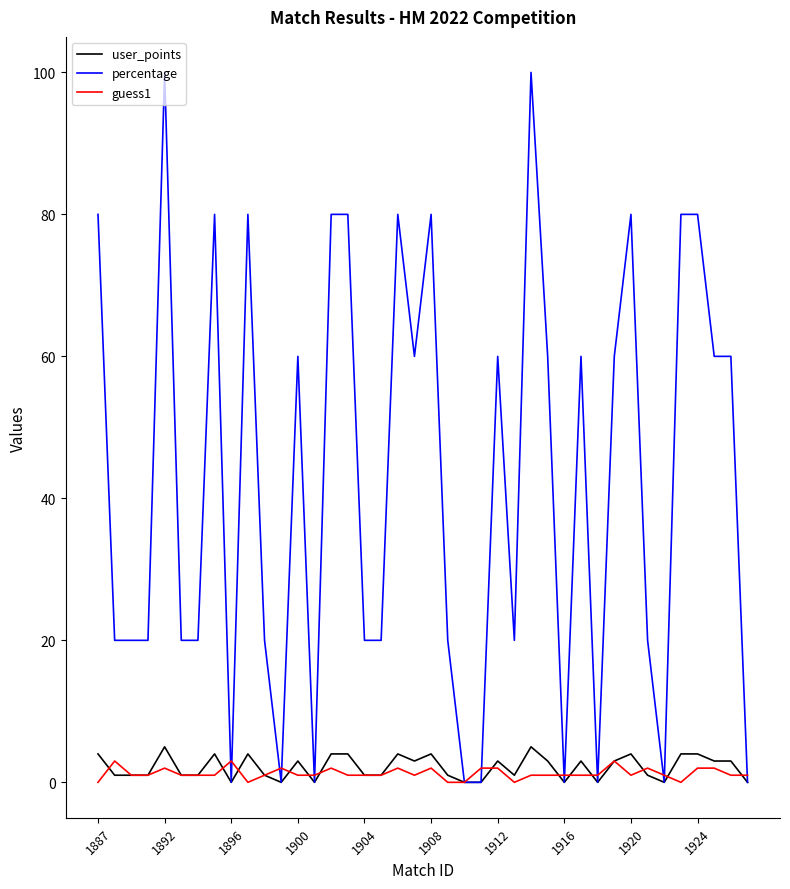

What is the maximum value shown in the chart?

100